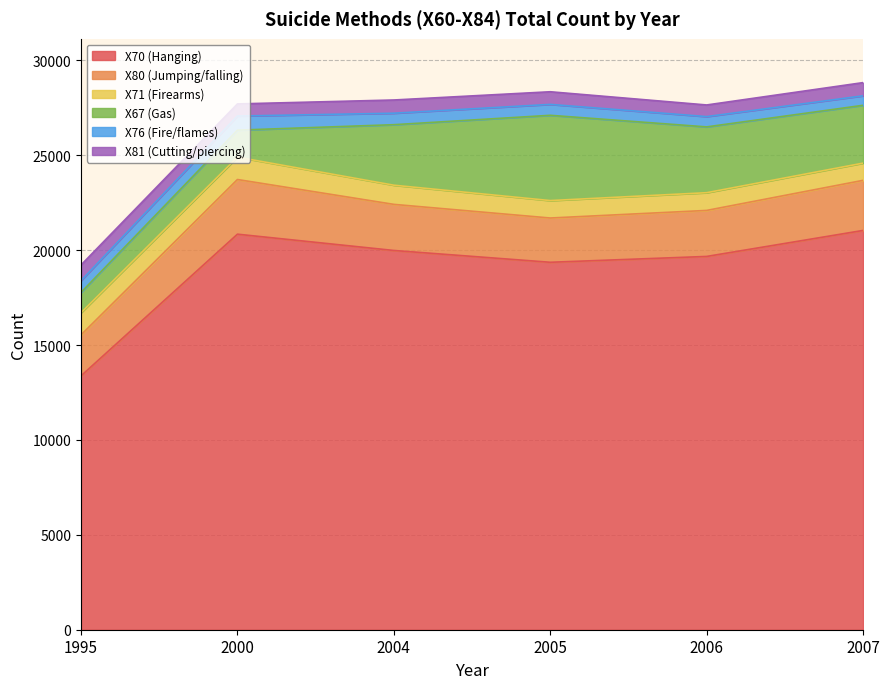

True or false: X80 (Jumping/falling) has a value of 3438 at 2005.

False